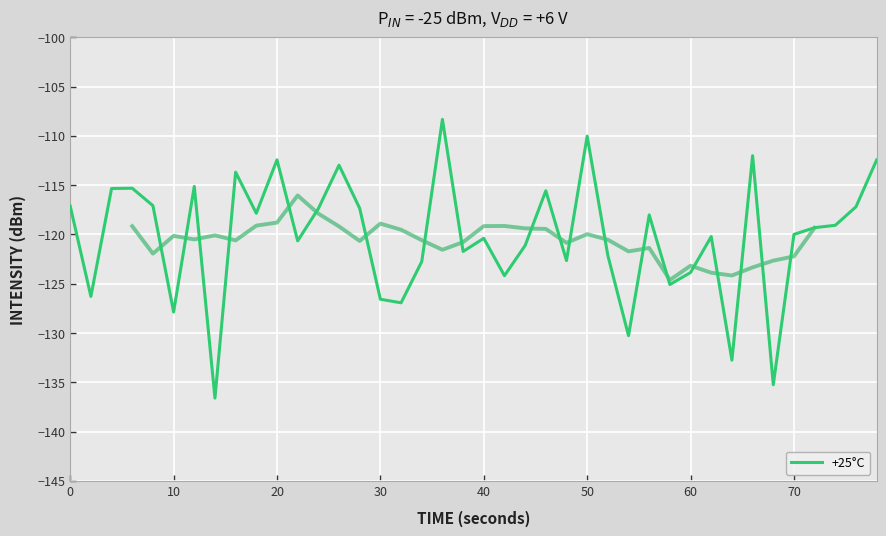

What is the highest value of the +25°C series?

-108.3